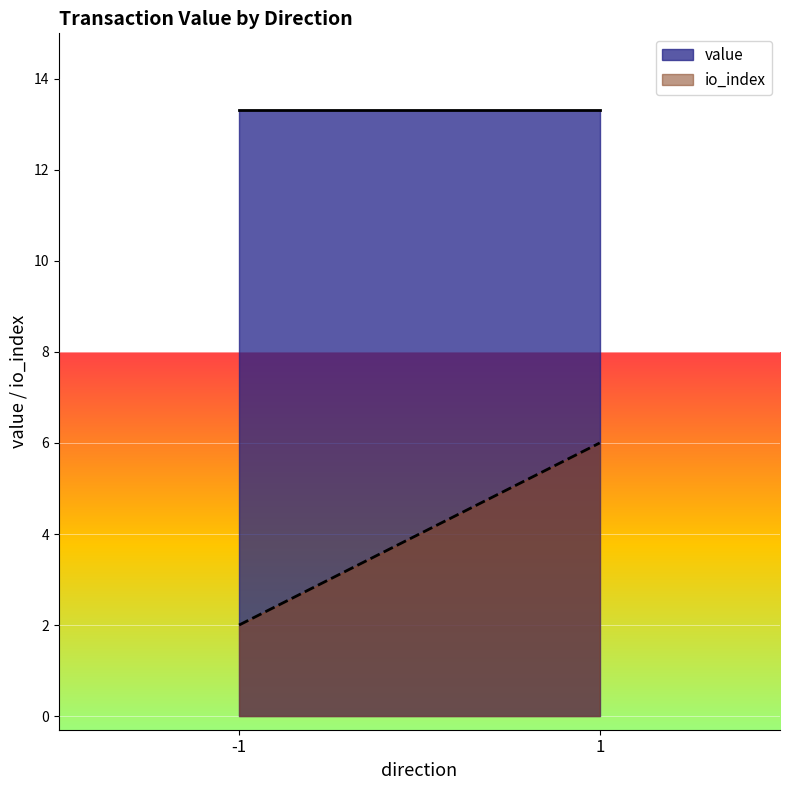

Is the value of io_index at -1 greater than the value of value at -1?

No